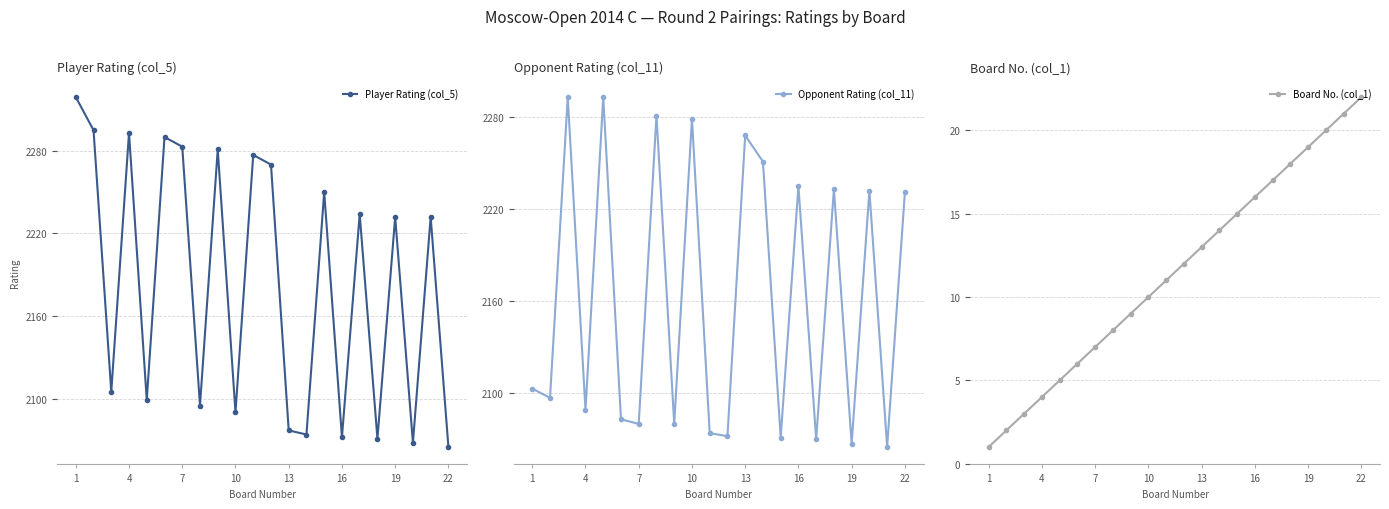

What is the highest value of the Player Rating (col_5) series?

2319